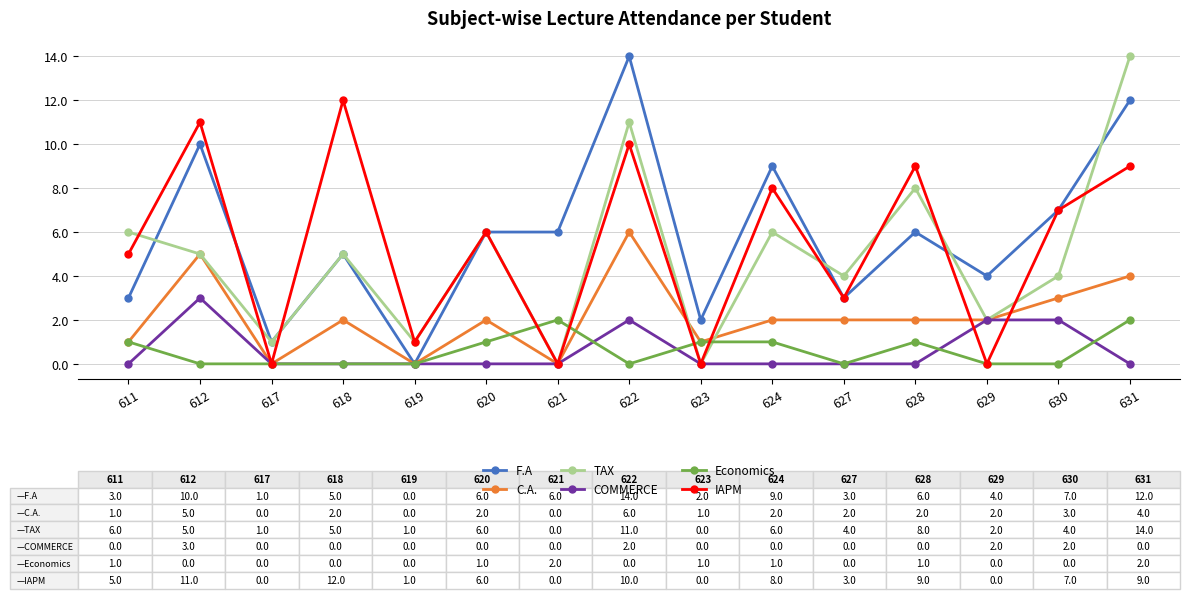

What is the average value of the TAX series?

5